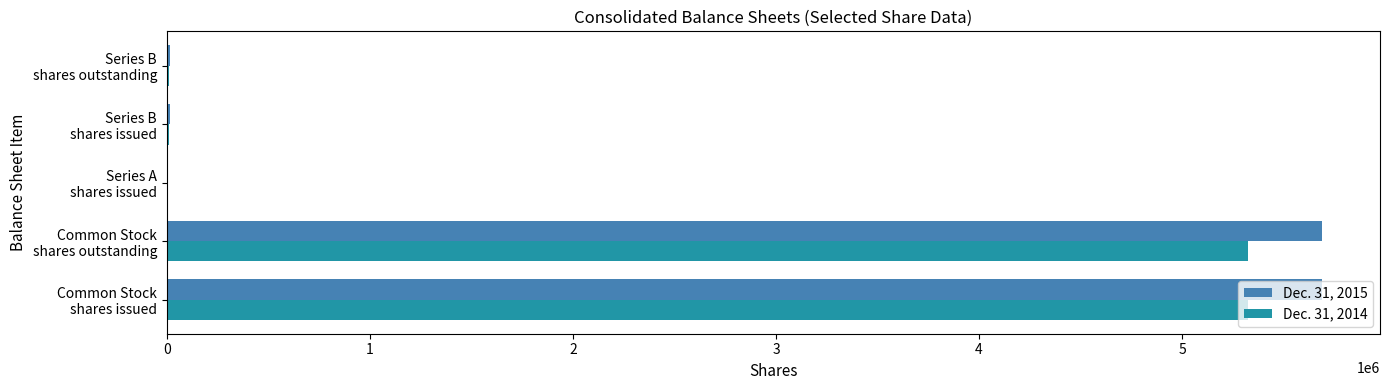

Which series has the widest spread of values?

Dec. 31, 2015